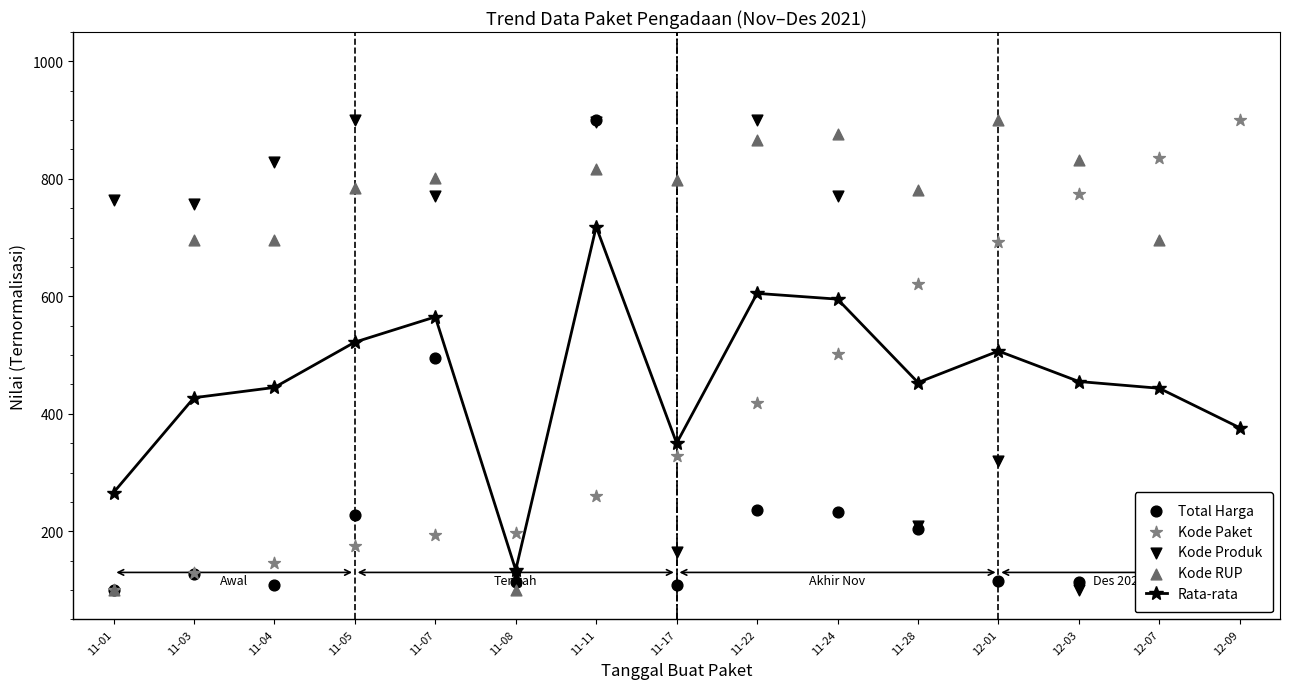

Which series has the largest total across all categories?

Kode RUP